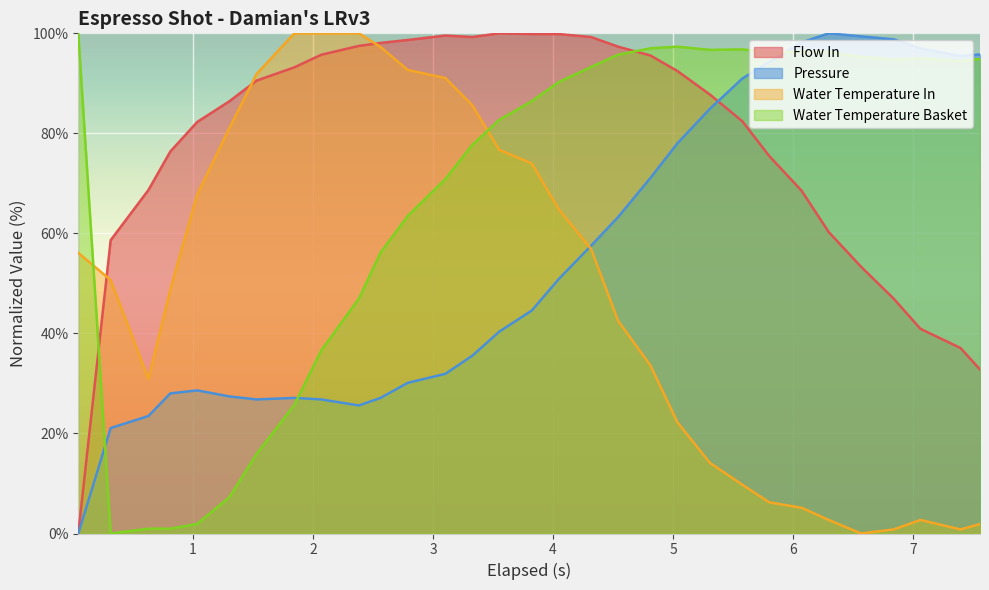

Does the chart display data point markers on the line(s)?

No